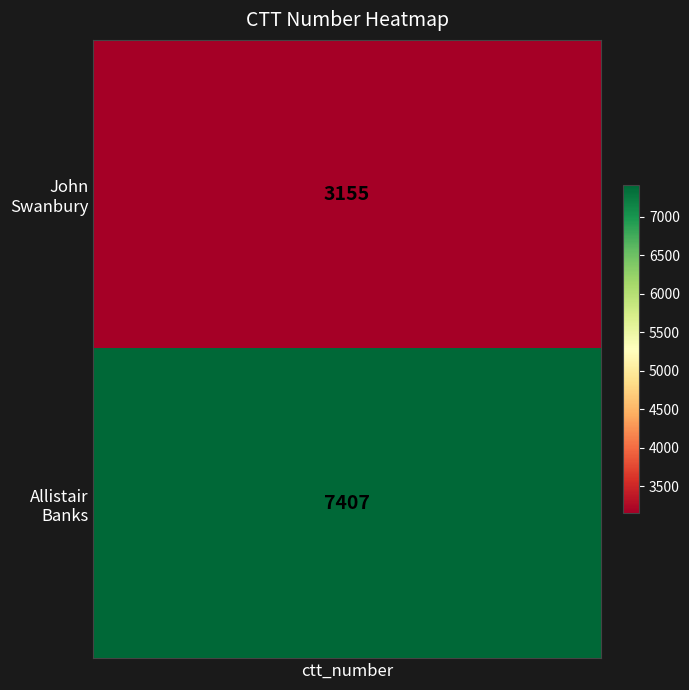

What is the sum of the values at Allistair Banks and John Swanbury?

10562